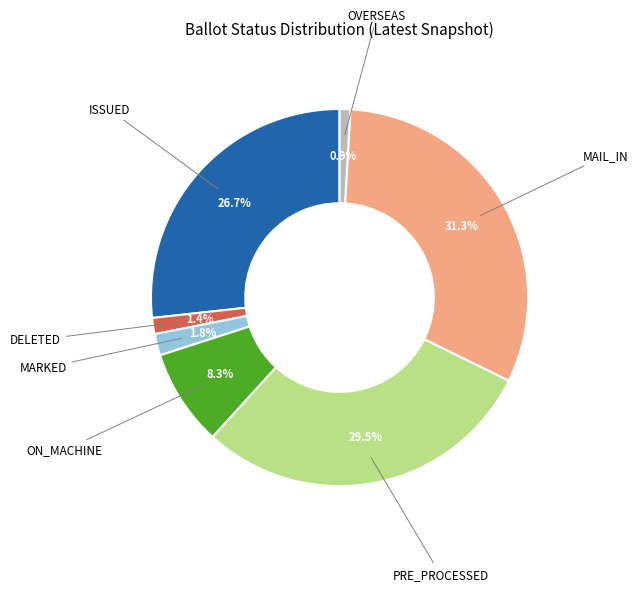

Does any single category account for the majority?

No